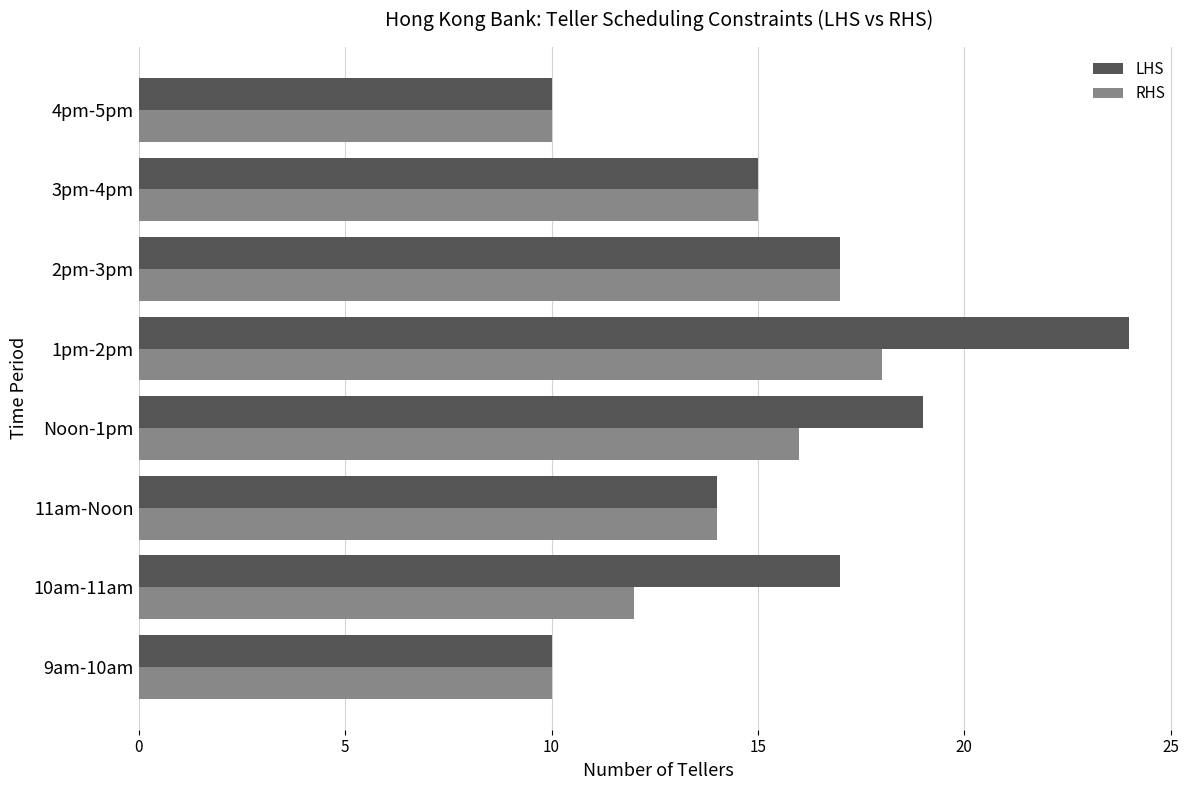

The RHS series shows 10 at 4pm-5pm. True or false?

True